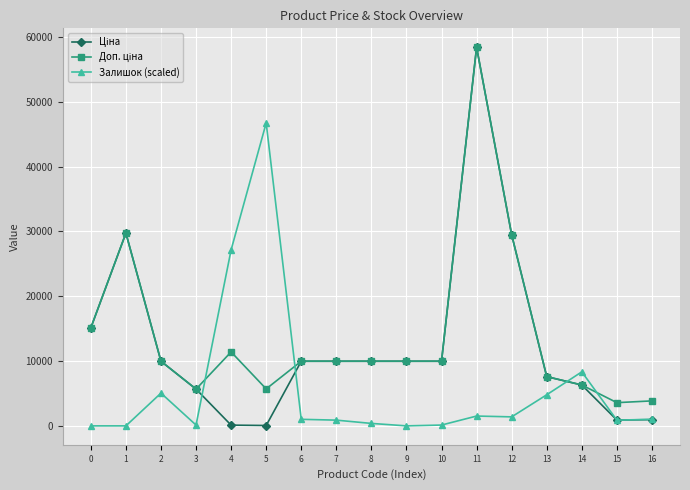

Where is the first local maximum for Залишок (scaled)?

2